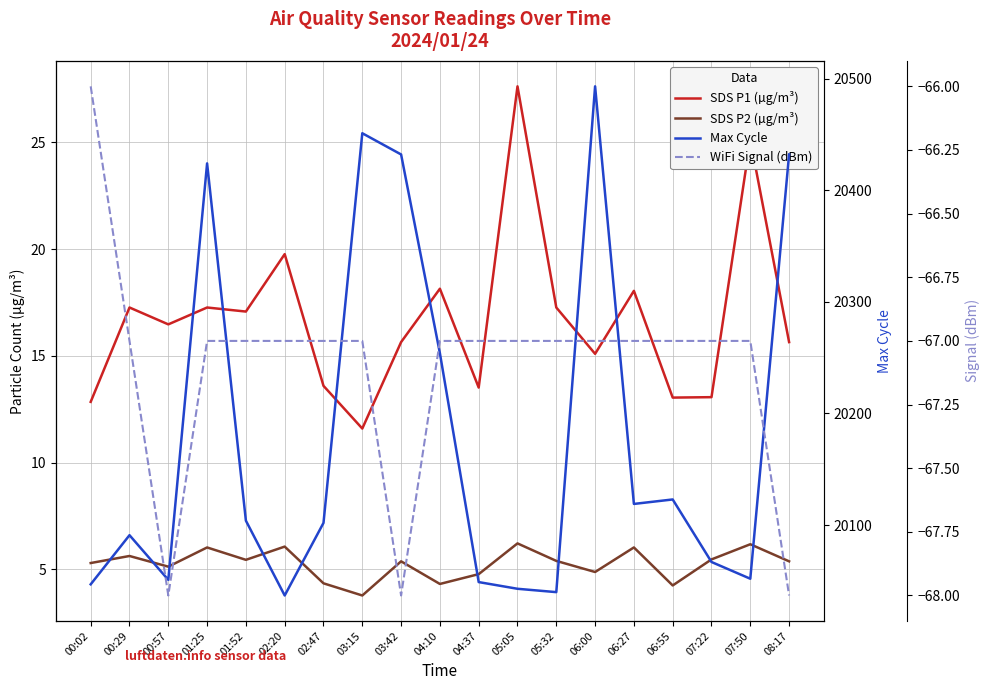

How many interior local valleys does the WiFi Signal (dBm) series have?

2